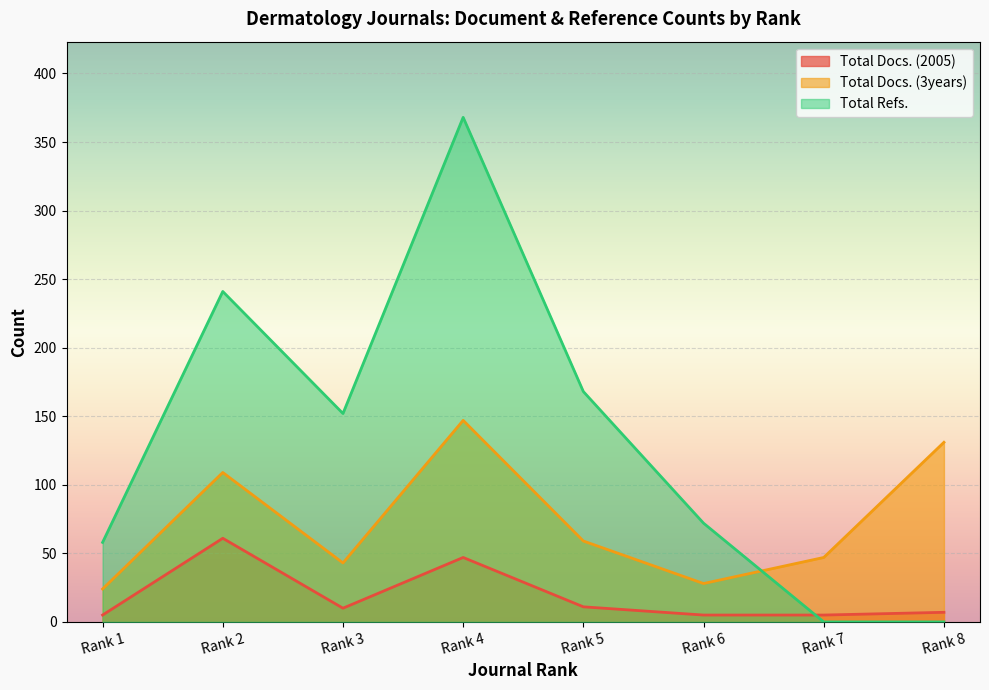

What is the difference between the highest and lowest values at Rank 4?

321